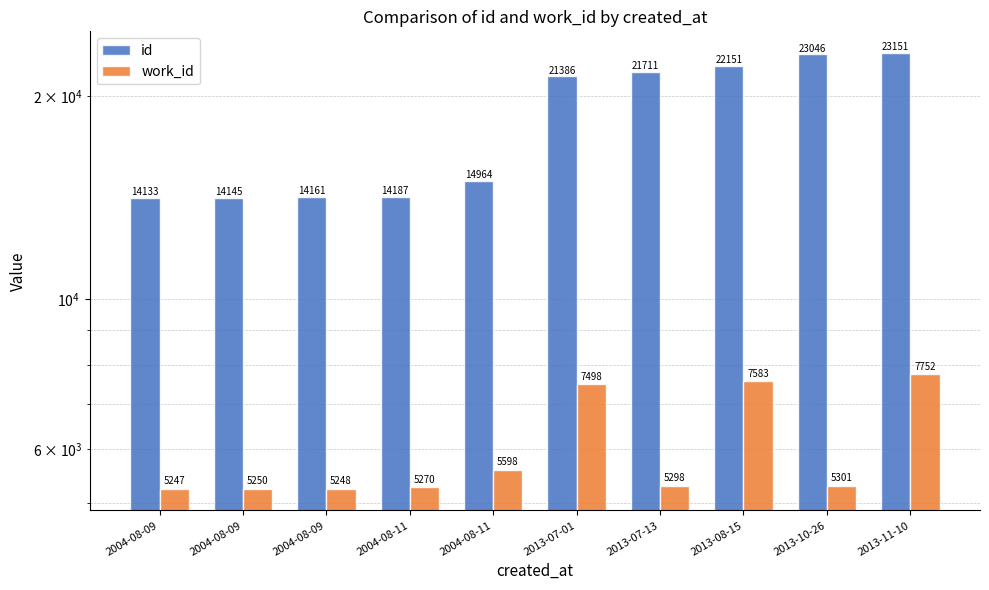

Where does the work_id series first go above 5301?

2004-08-11